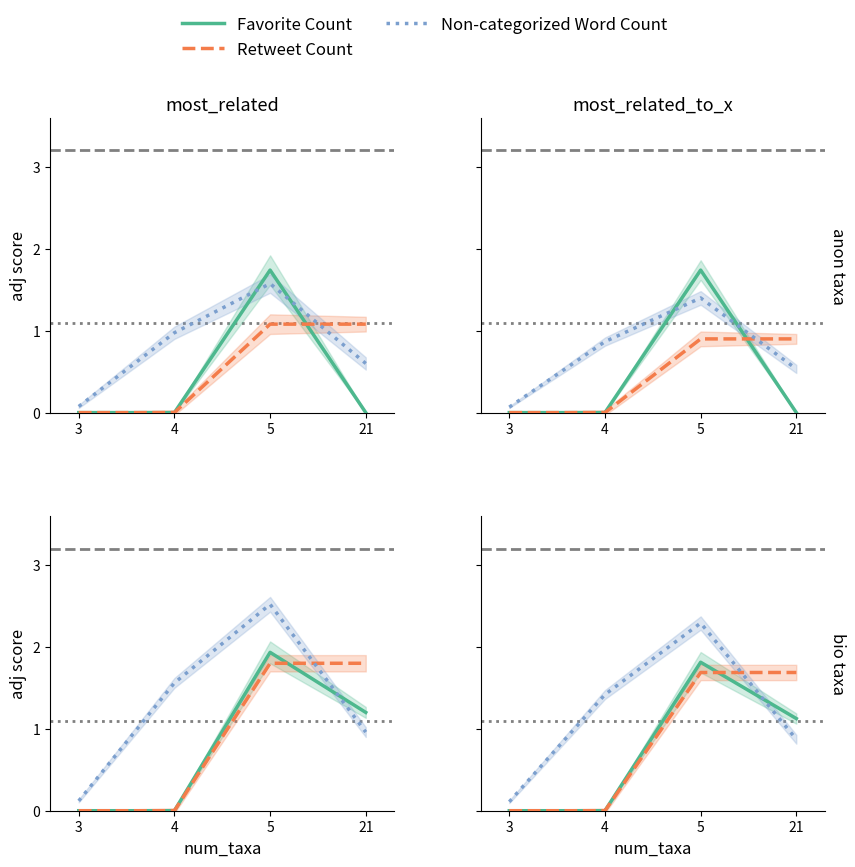

At which label is Non-categorized Word Count closest to 1?

21